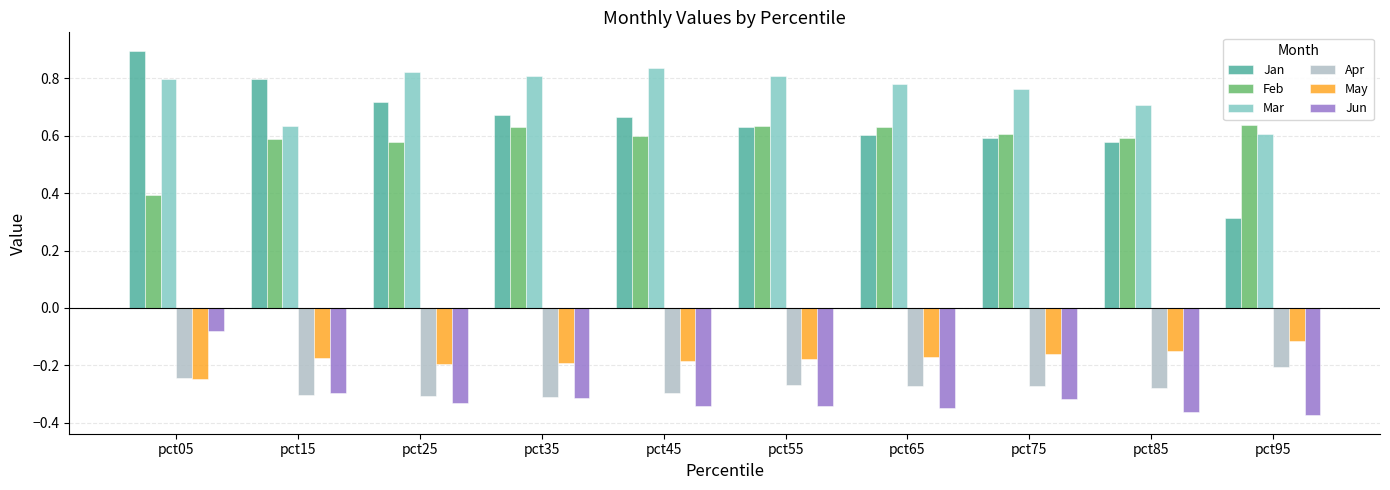

At which label does Jan reach its minimum?

pct95